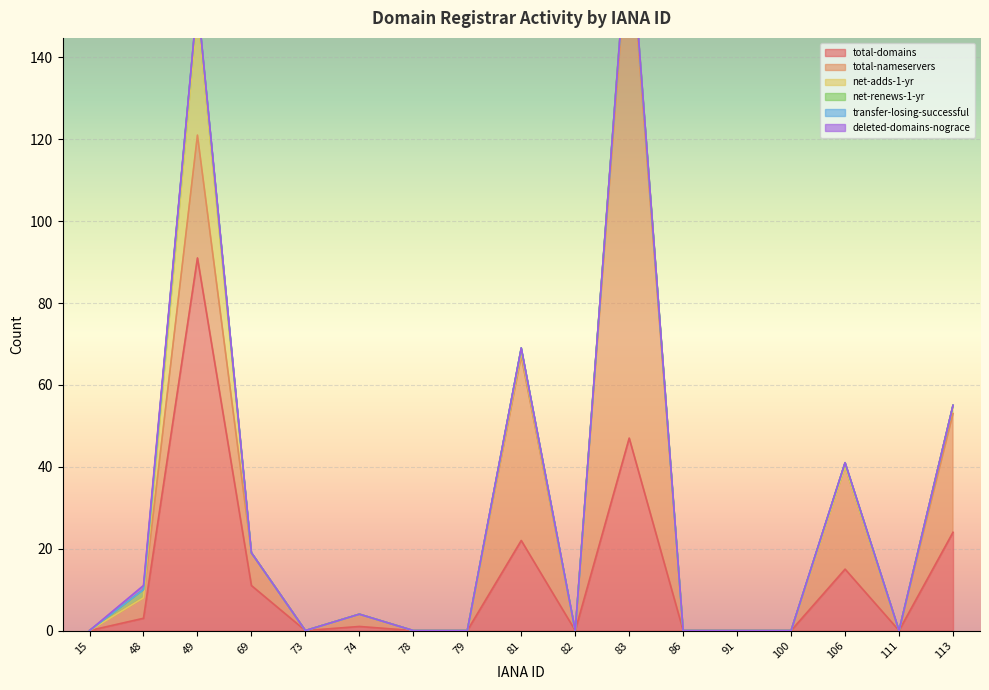

The value of total-nameservers at 81 is 76. True or false?

False